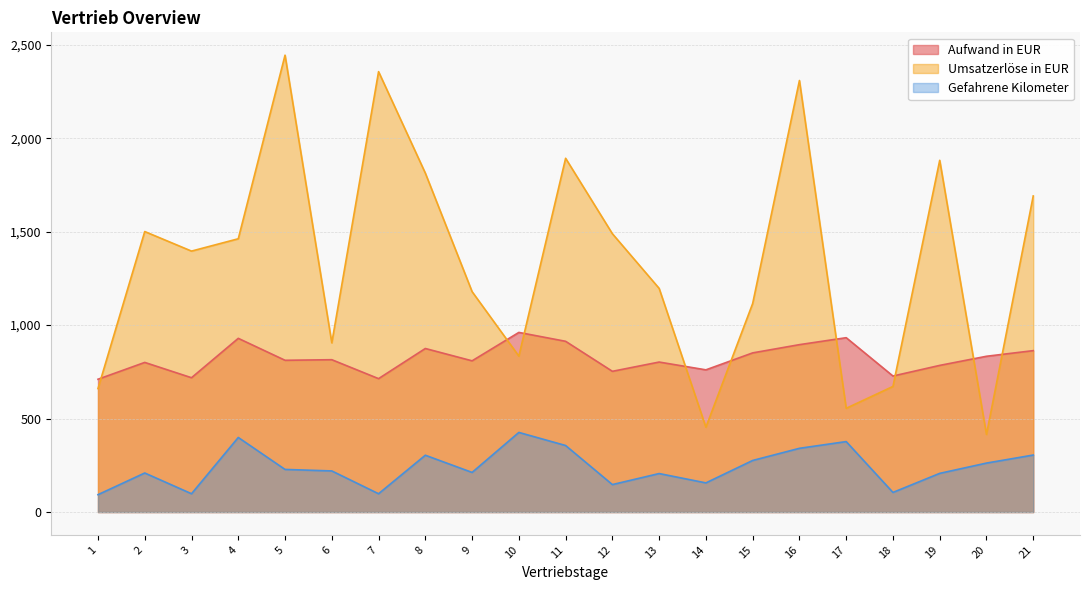

At which label is Aufwand in EUR closest to 835?

20